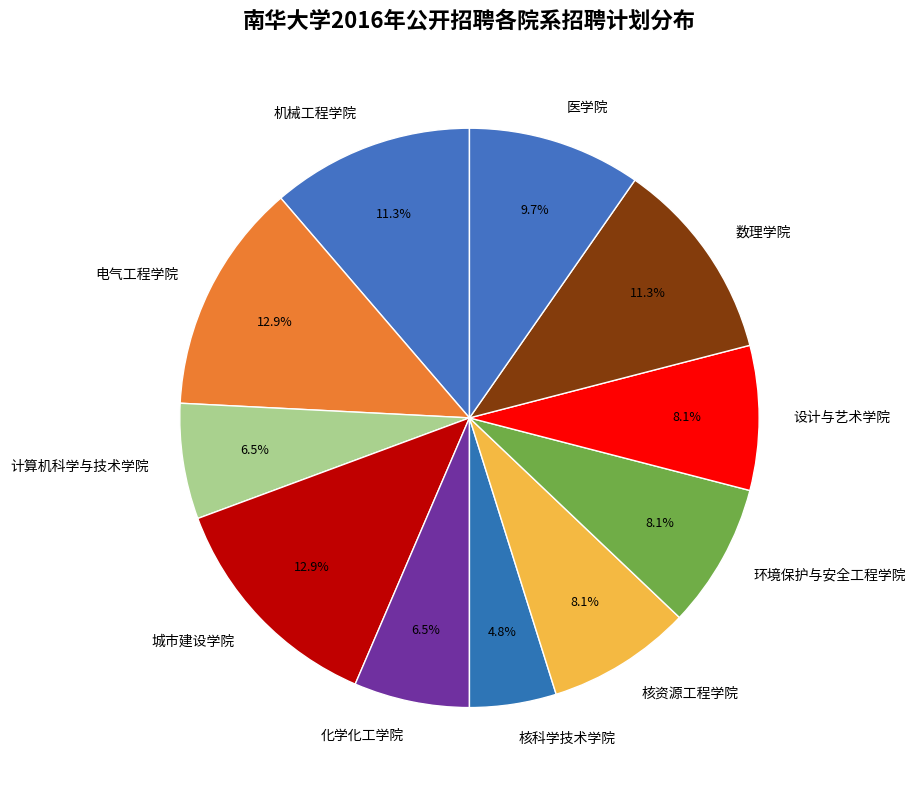

Which has a higher value, 核资源工程学院 or 电气工程学院?

电气工程学院